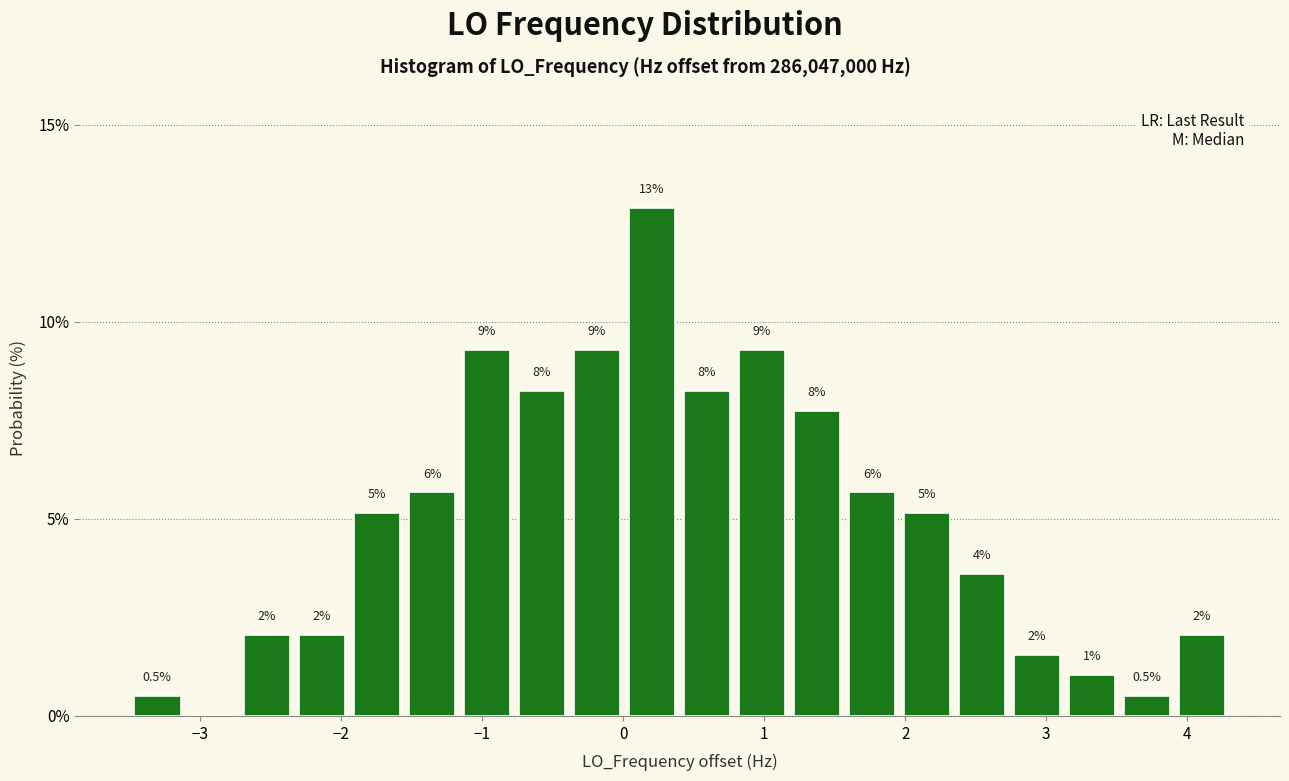

Read against the x-axis, roughly where is the centre of the tallest bar?

0.2